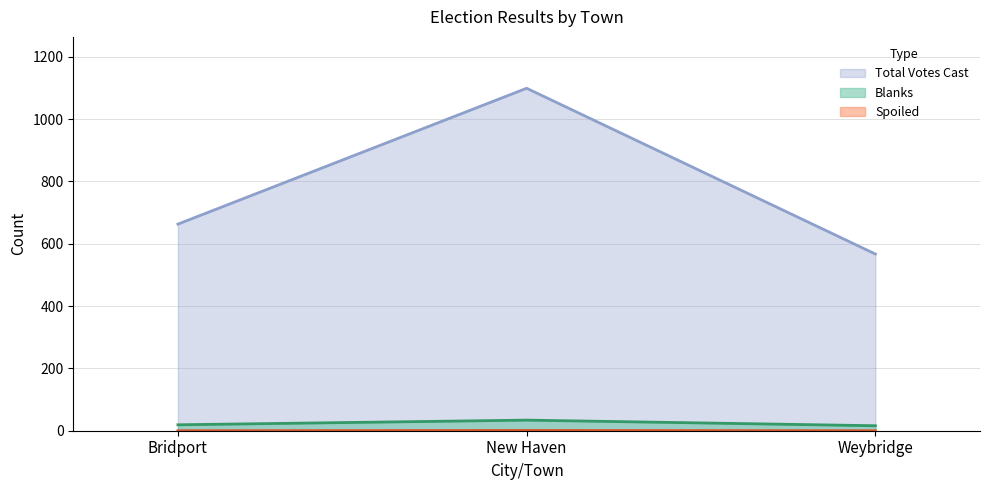

Count the Total Votes Cast values in the range 567 to 1099.

3